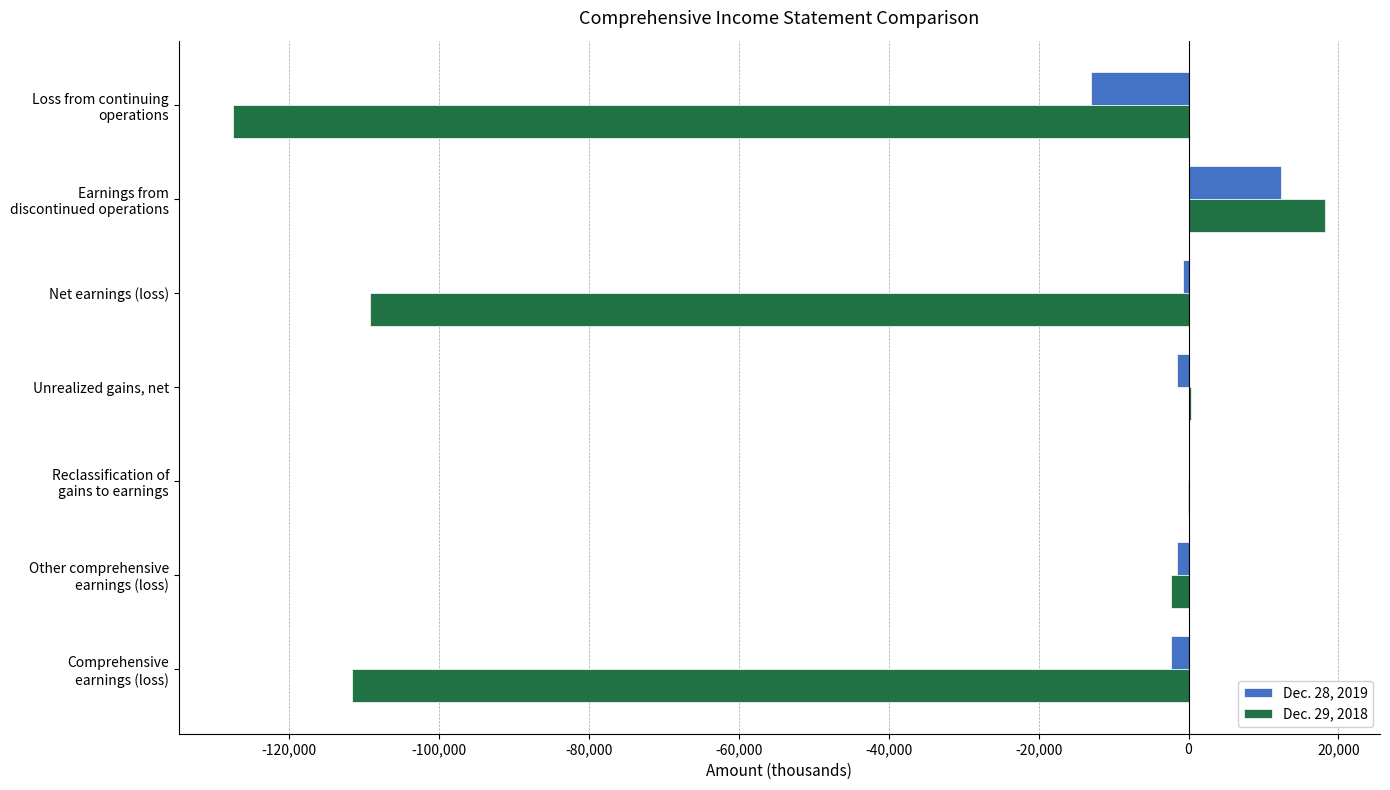

What is the maximum value shown in the chart?

18265